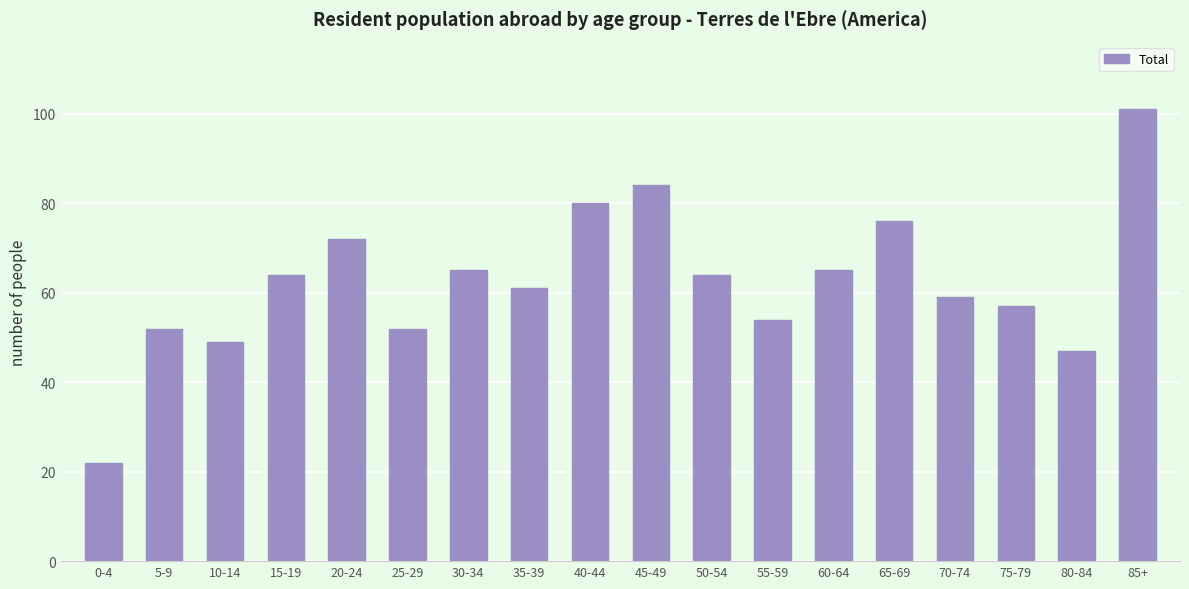

How many bars are there in total?

18